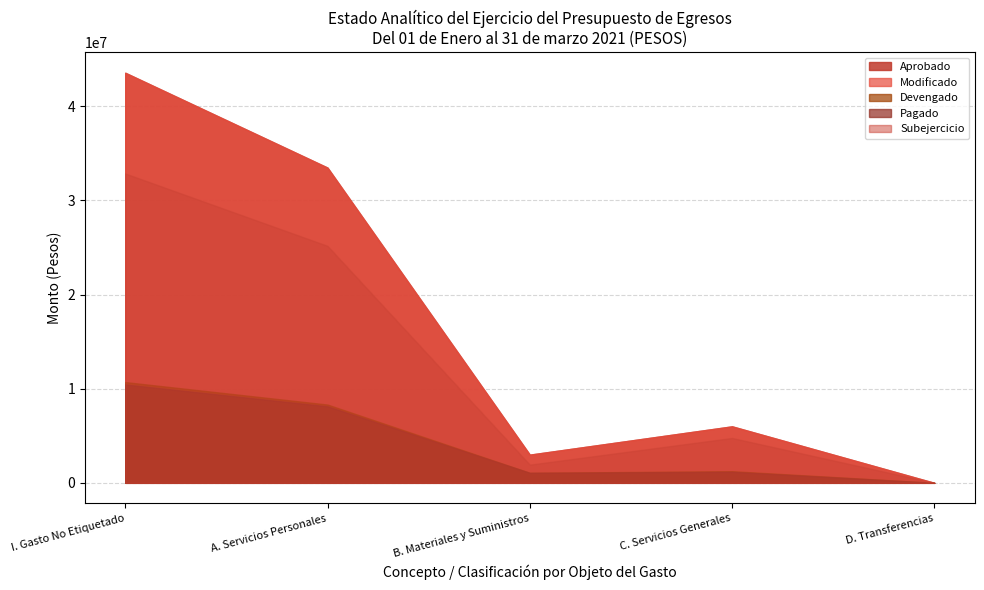

True or false: Subejercicio and Aprobado cross at least once.

False